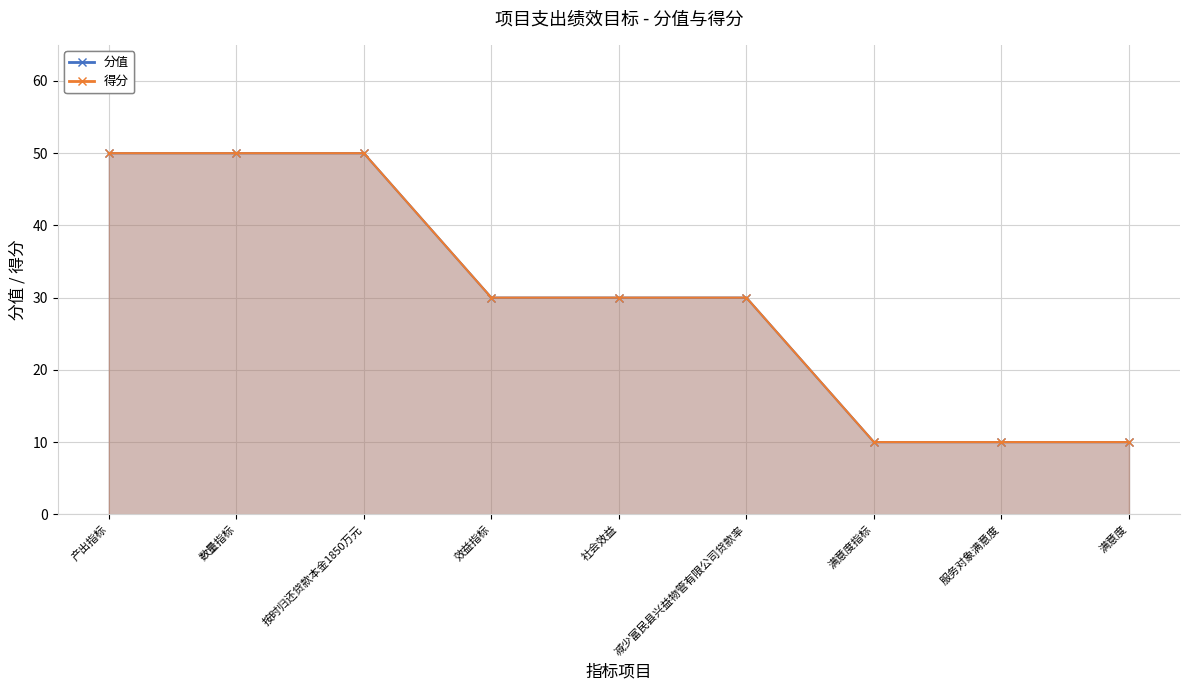

Which series changed the most between 按时归还贷款本金1850万元 and 社会效益?

分值